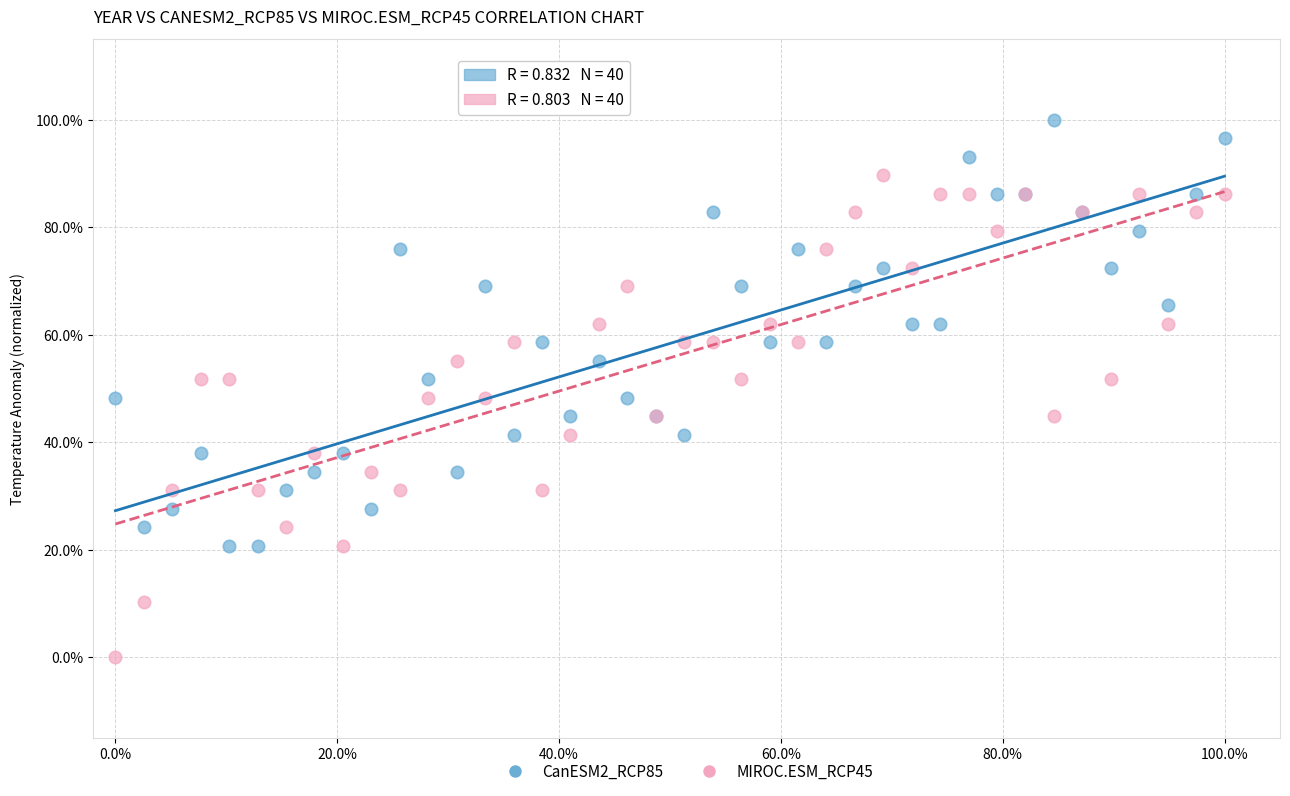

What are all the series names shown in the legend?

CanESM2_RCP85, MIROC.ESM_RCP45